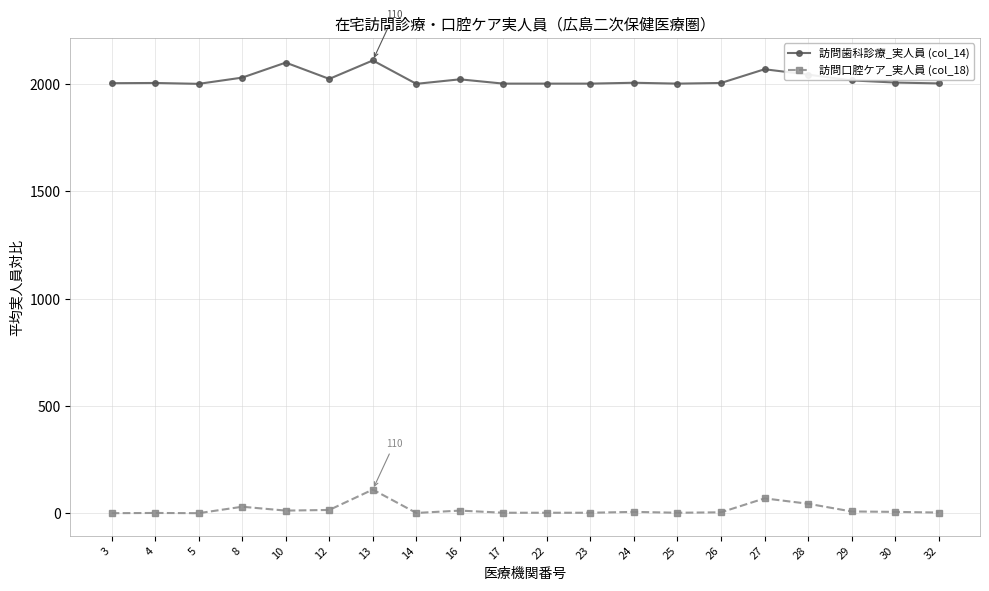

How many lines are shown in the chart?

2